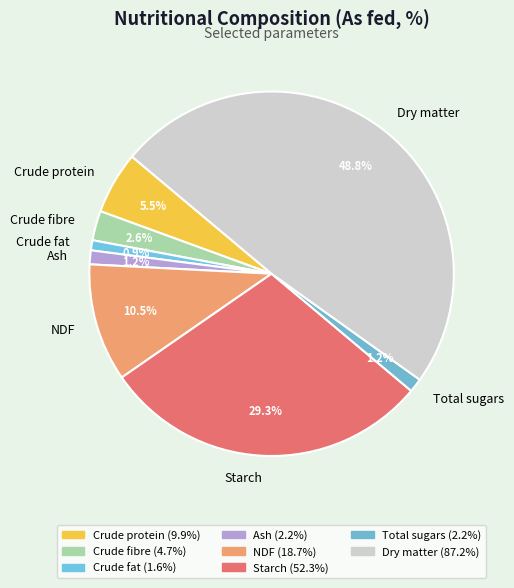

What portion of the pie excludes Crude fat?

99.1%